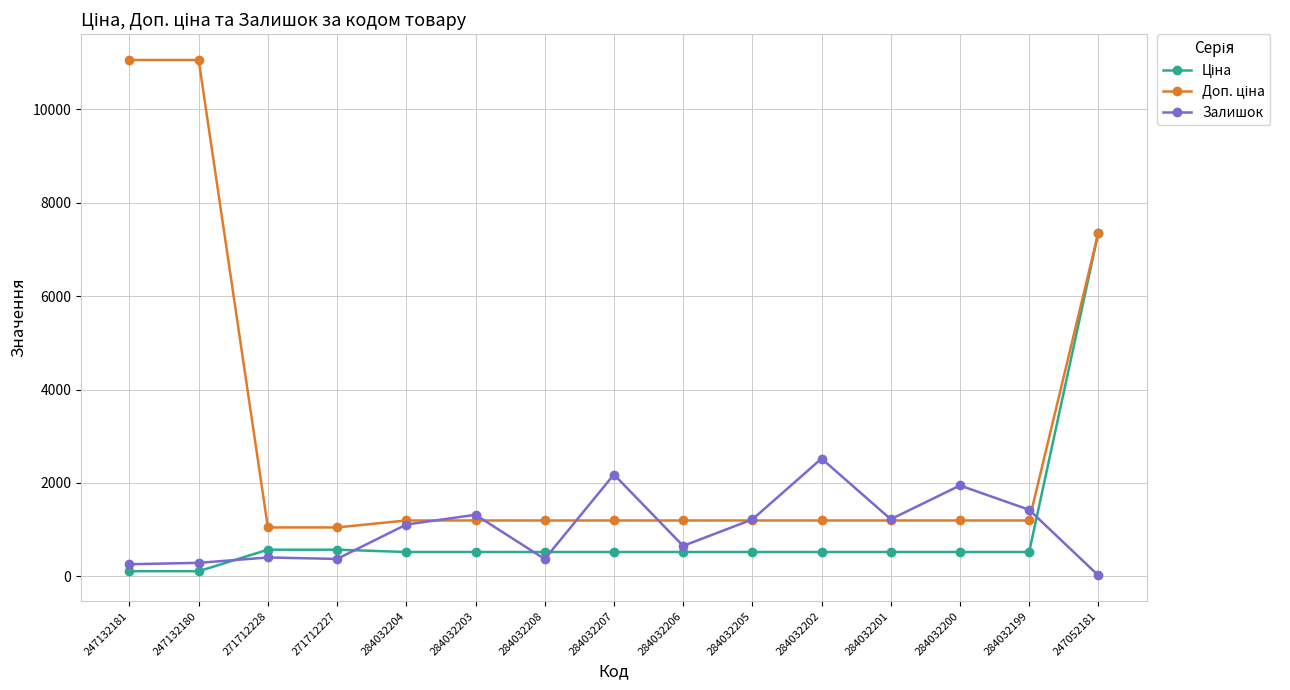

What is the difference between the highest and lowest values at 284032204?

674.7